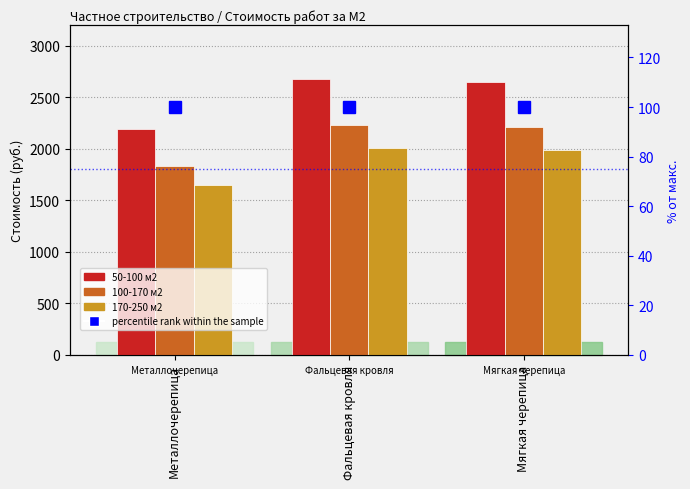

Which series changed the most between Металлочерепица and Мягкая черепица?

50-100 м2